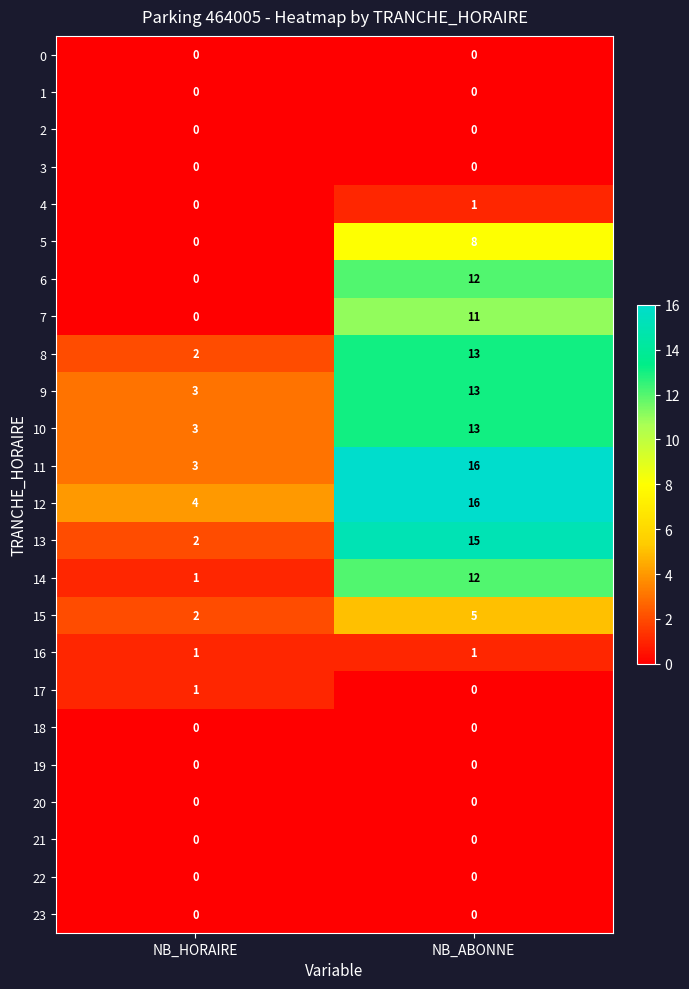

What is the average value of the 7 series?

6